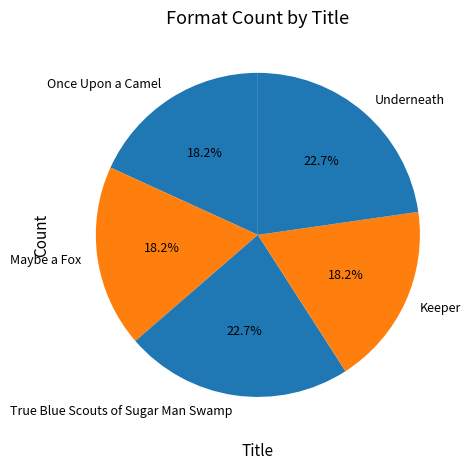

What percentage is the Once Upon a Camel slice, to the nearest percent?

18%